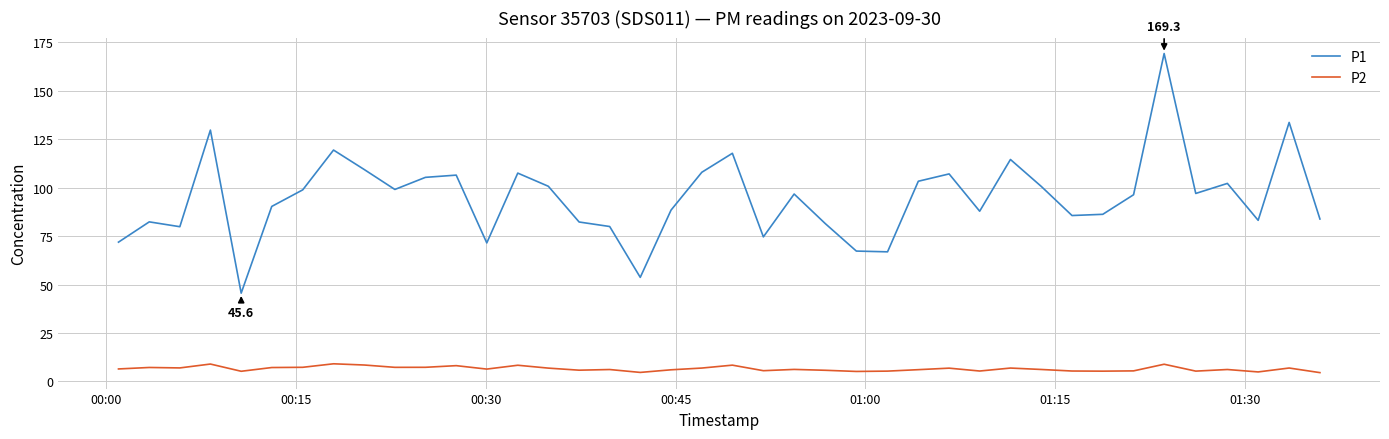

Rank the series by their maximum value, from highest to lowest.

P1, P2